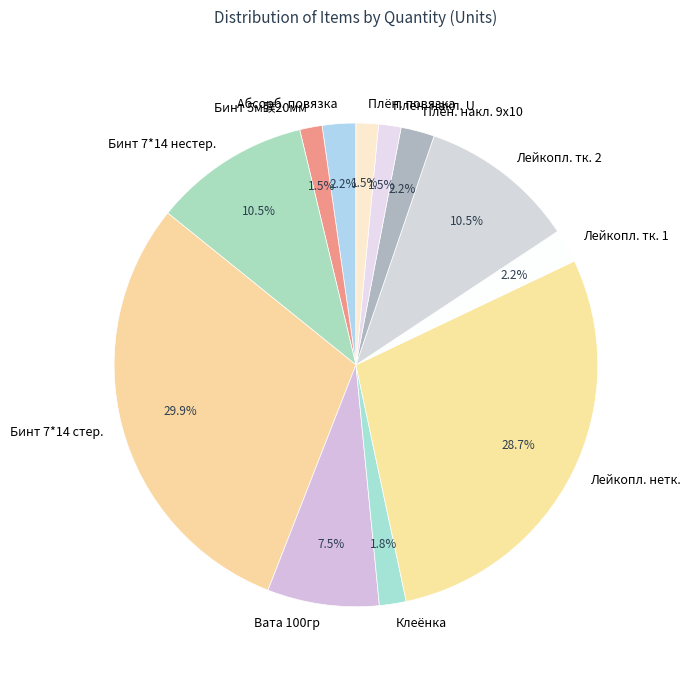

Approximately how many times larger is the value at Плён. накл. U compared to Клеёнка?

0.8